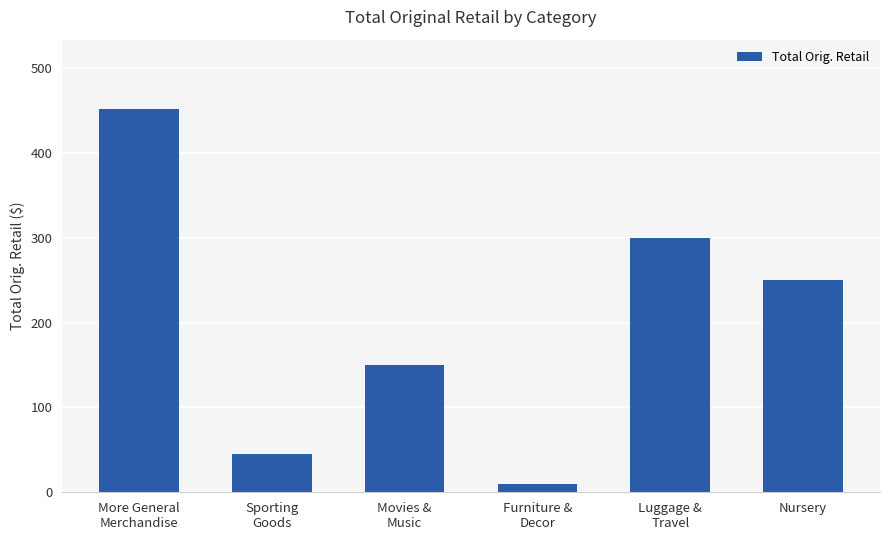

Does the chart contain any negative values?

No